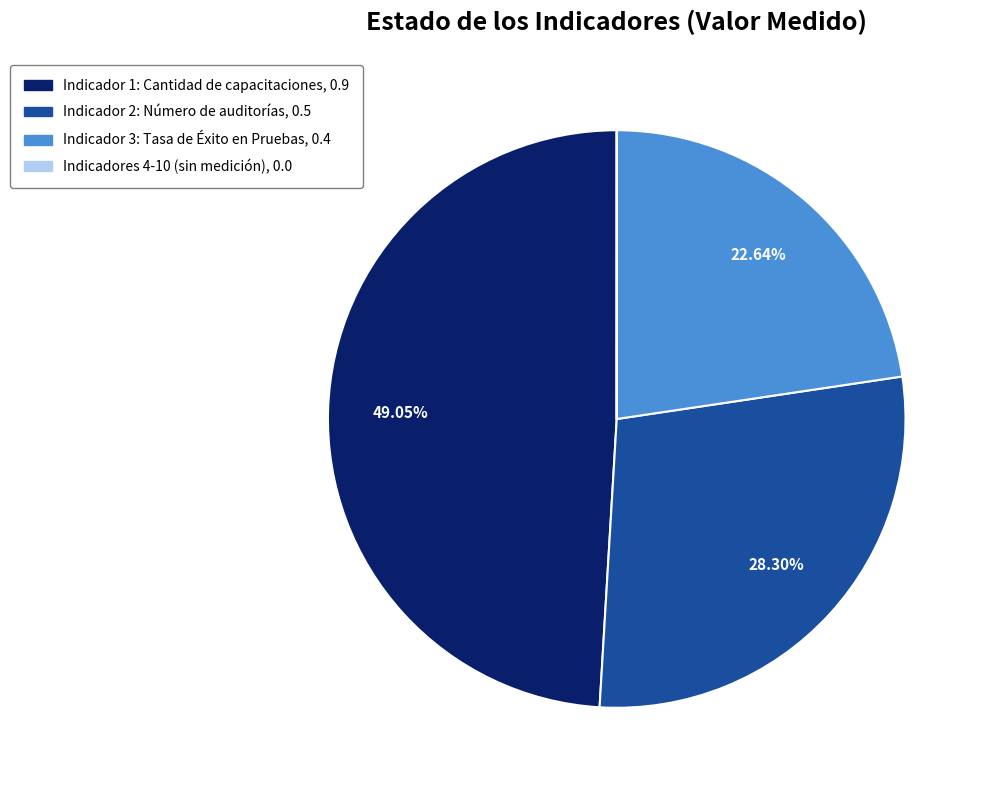

Does any single category account for the majority?

No